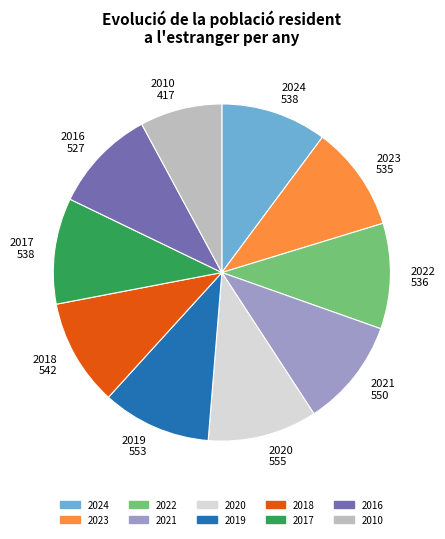

How many slices are in this pie chart?

10